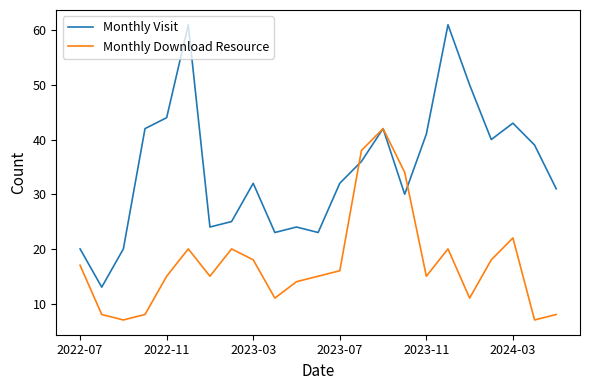

What is the maximum value for Monthly Download Resource?

42